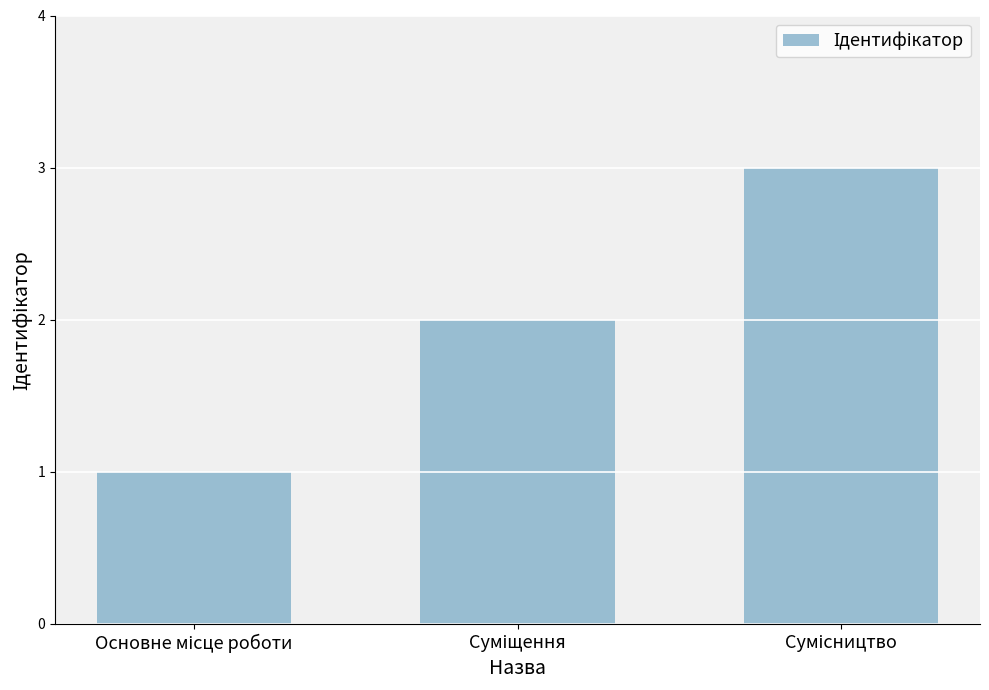

What is the sum of all values?

6